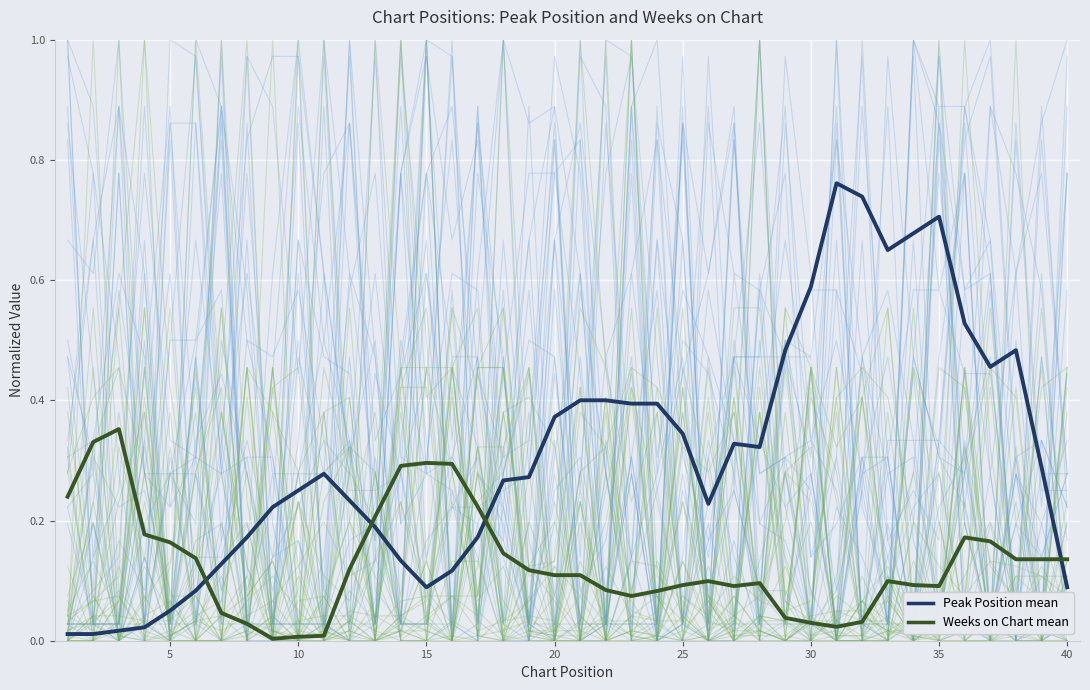

True or false: Peak Position mean and Peak Position intersect in this chart.

True